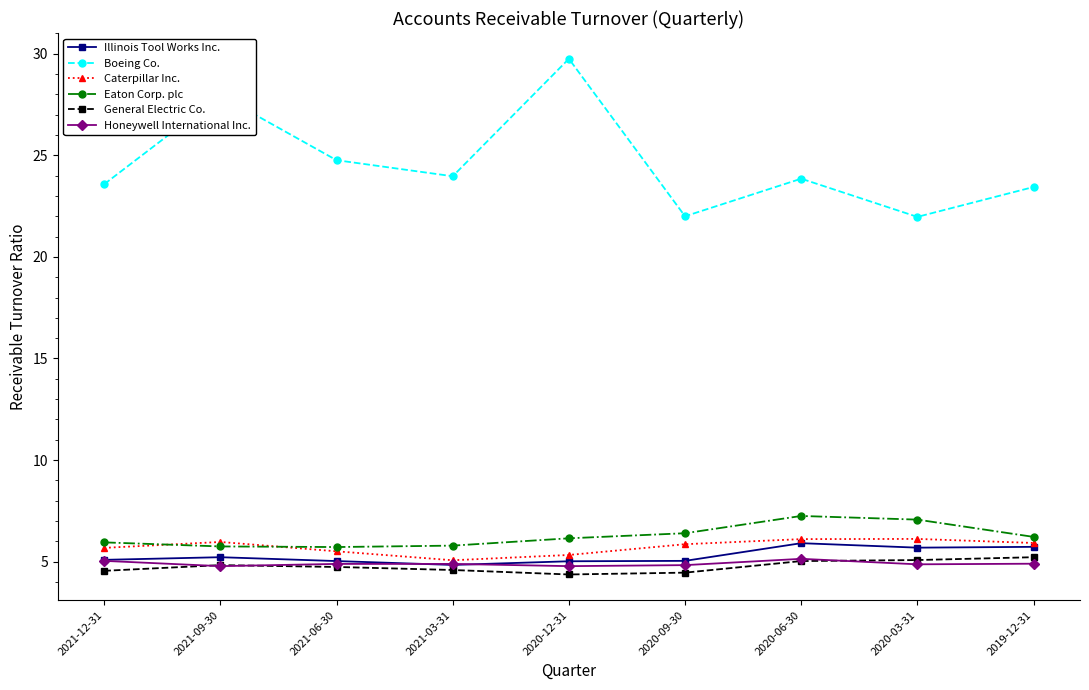

True or false: Caterpillar Inc. and Boeing Co. cross at least once.

False